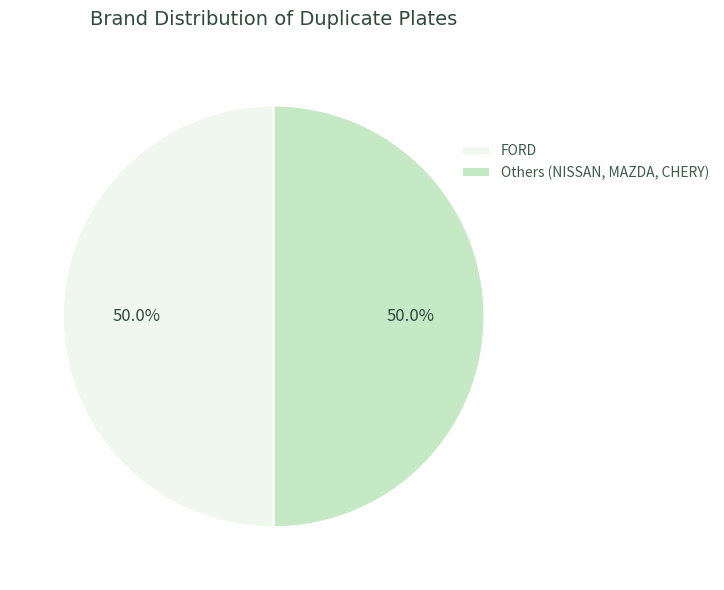

How much of the chart is everything except FORD?

50.0%